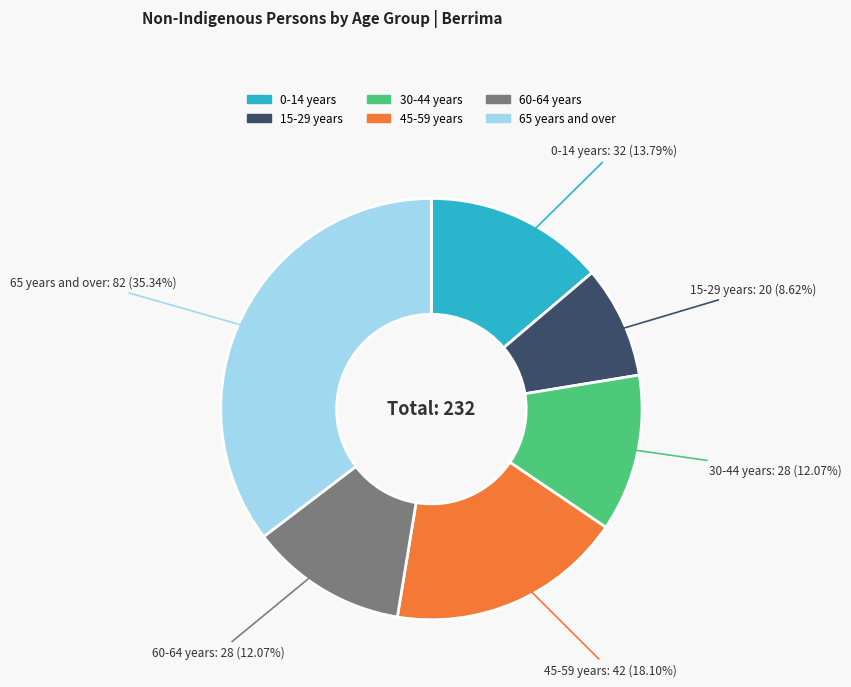

Is there any slice that represents more than half of the pie?

No